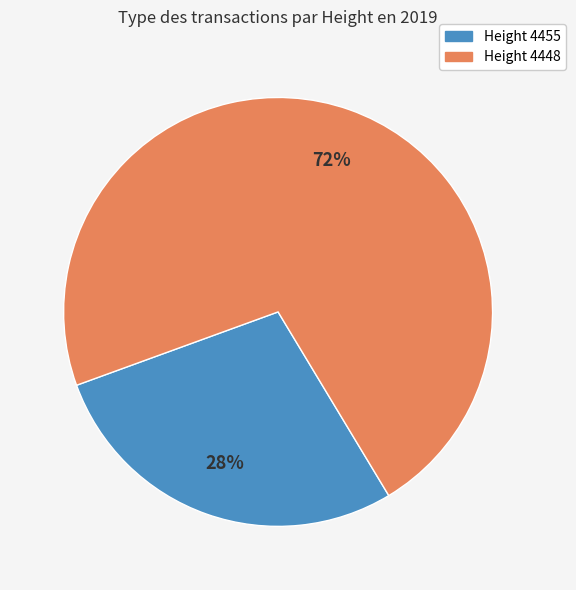

Is there any slice that represents more than half of the pie?

Yes